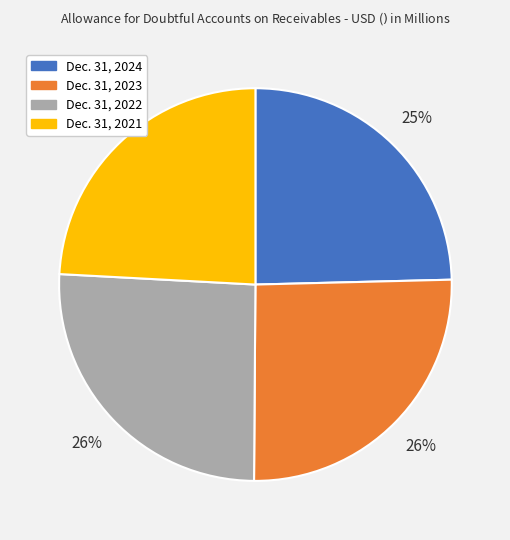

To the nearest percent, what is the combined percentage of Dec. 31, 2022 and Dec. 31, 2024?

50%